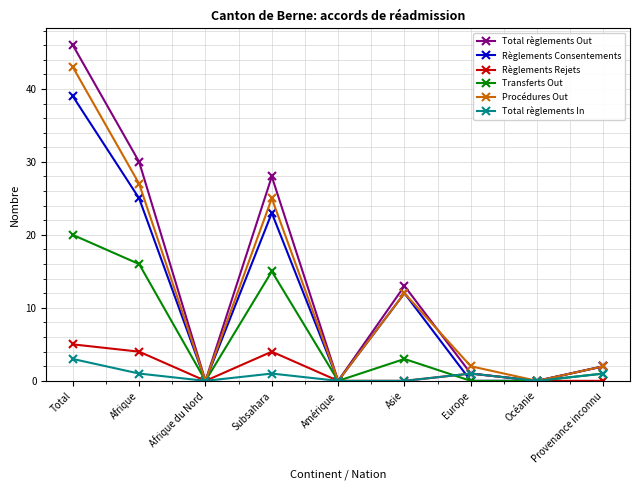

At how many categories does at least one series exceed 19?

3